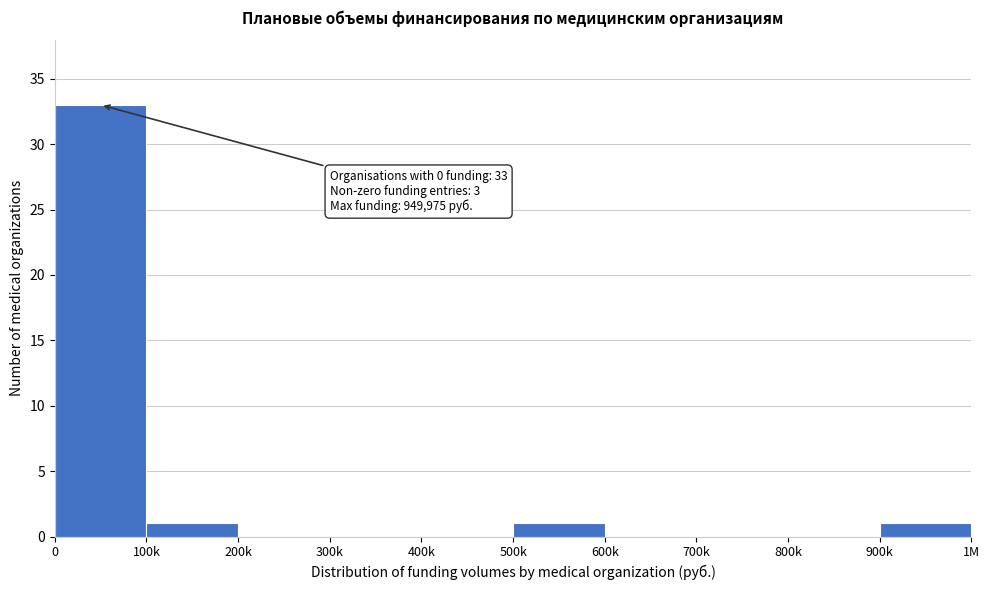

Reading left to right, extract all data points from this chart.

0=33	100k=1	200k=0	300k=0	400k=0	500k=1	600k=0	700k=0	800k=0	900k=1